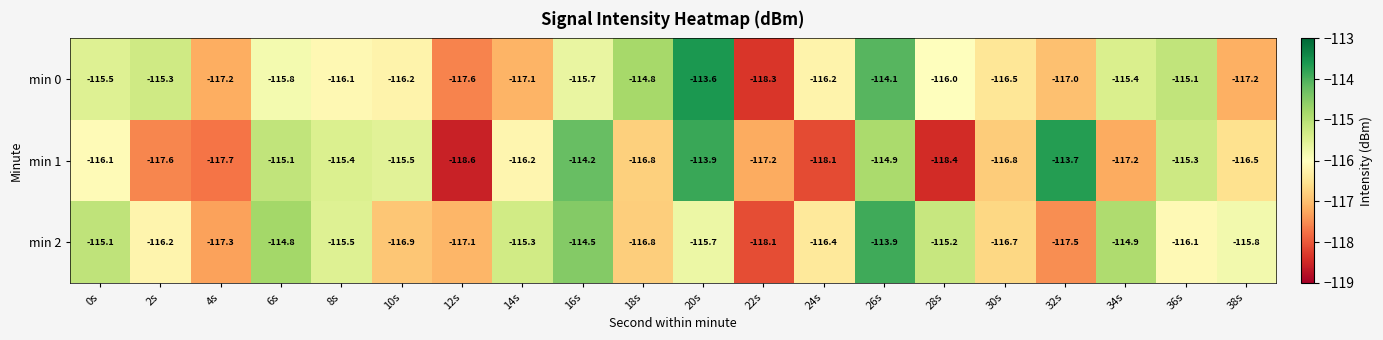

Count the number of categories in the chart.

20